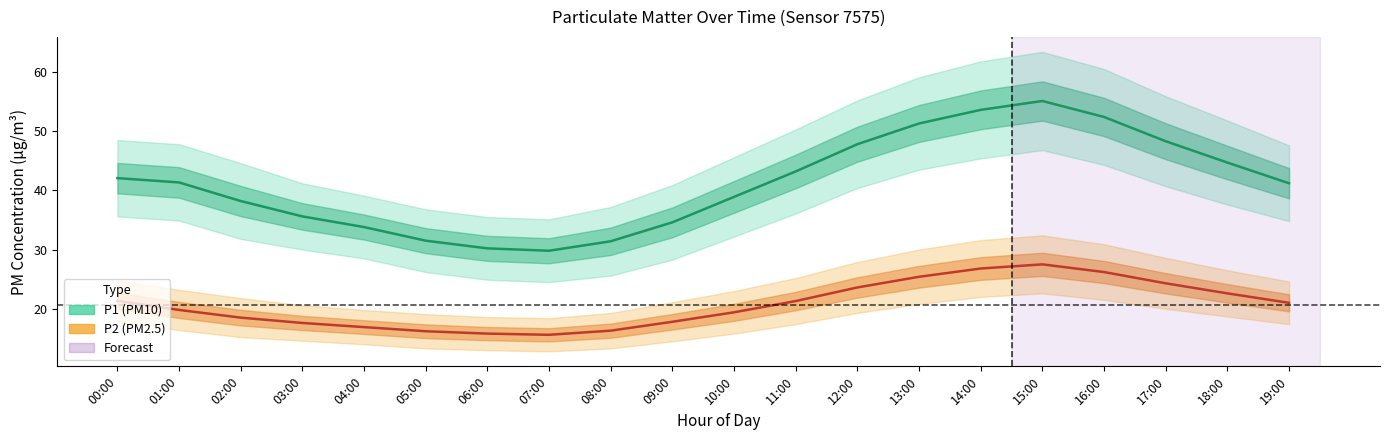

In P2, how many points are lower than both neighbors (excluding endpoints)?

1